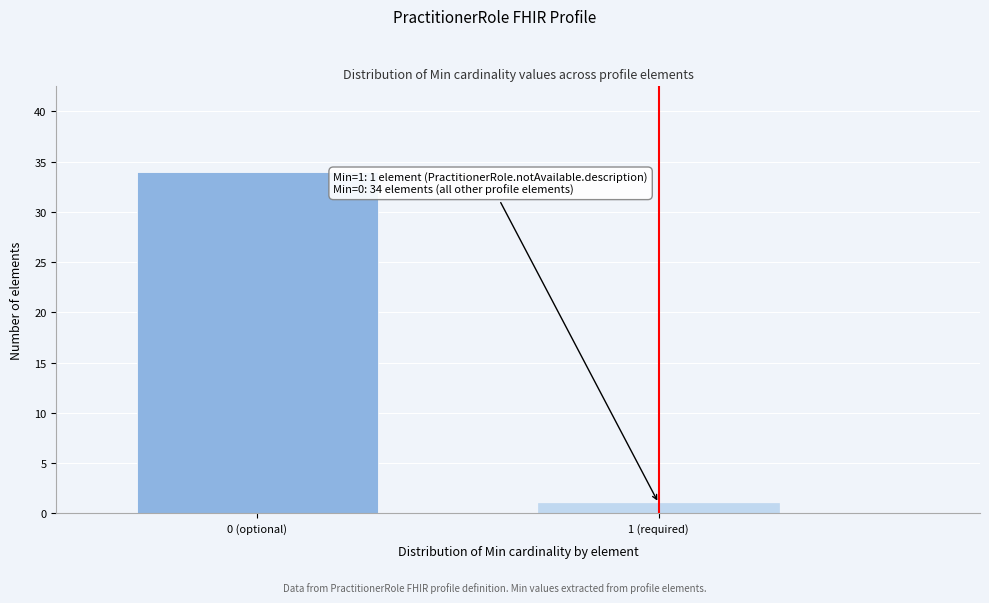

Reading left to right, transcribe all the data shown in this chart.

34	1